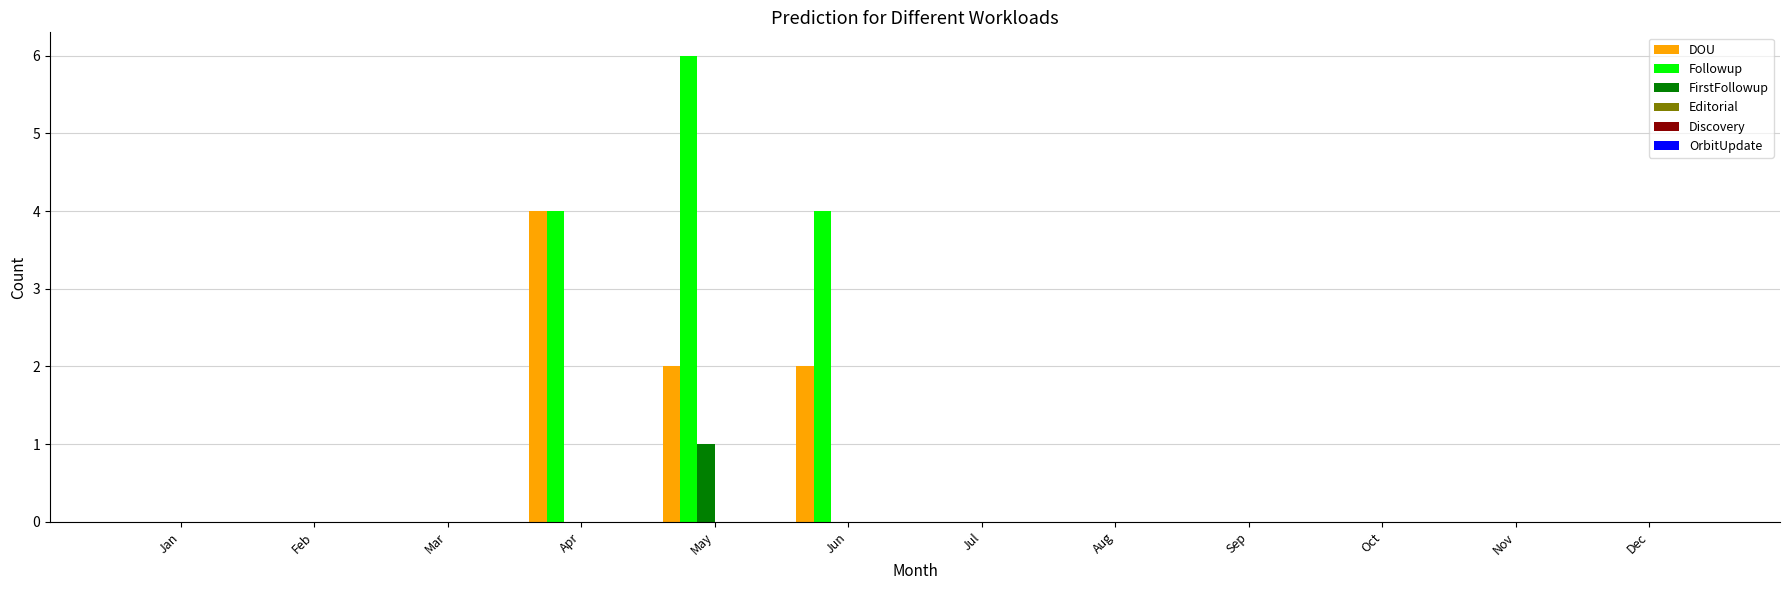

What is the sum of the Followup values at May and Feb?

6